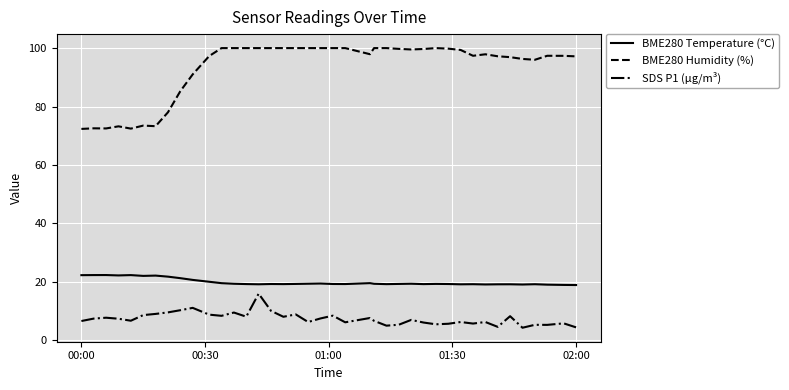

True or false: BME280 Temperature (°C) has more than 0 interior local peaks.

True